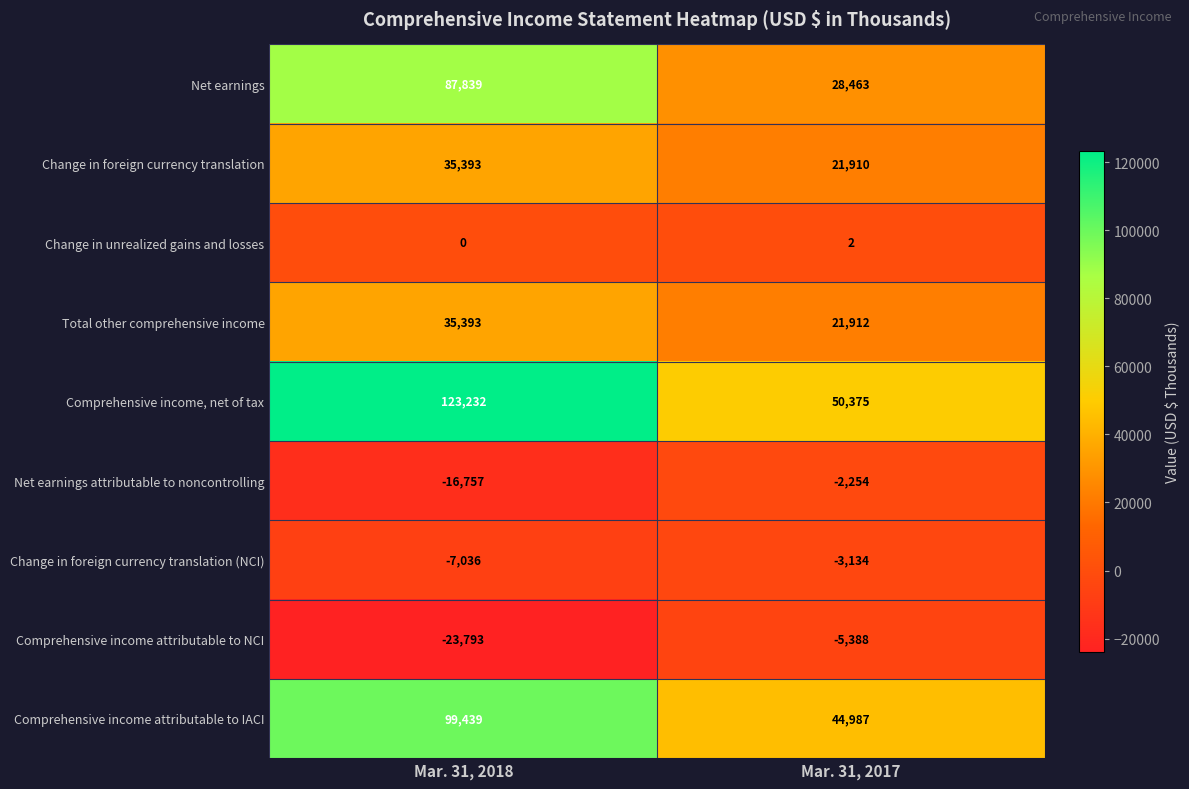

What is the average value of the Comprehensive income attributable to NCI series?

-14590